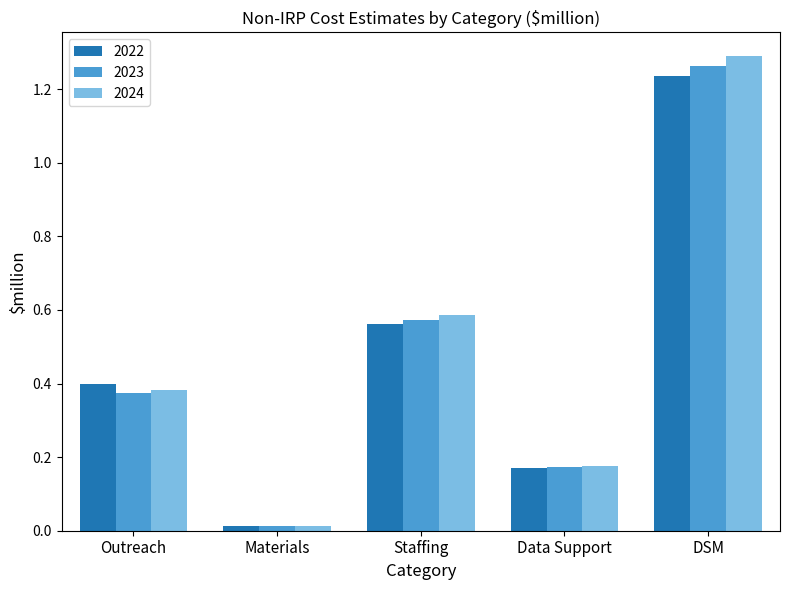

The value of 2024 at Outreach is 0.2. True or false?

False